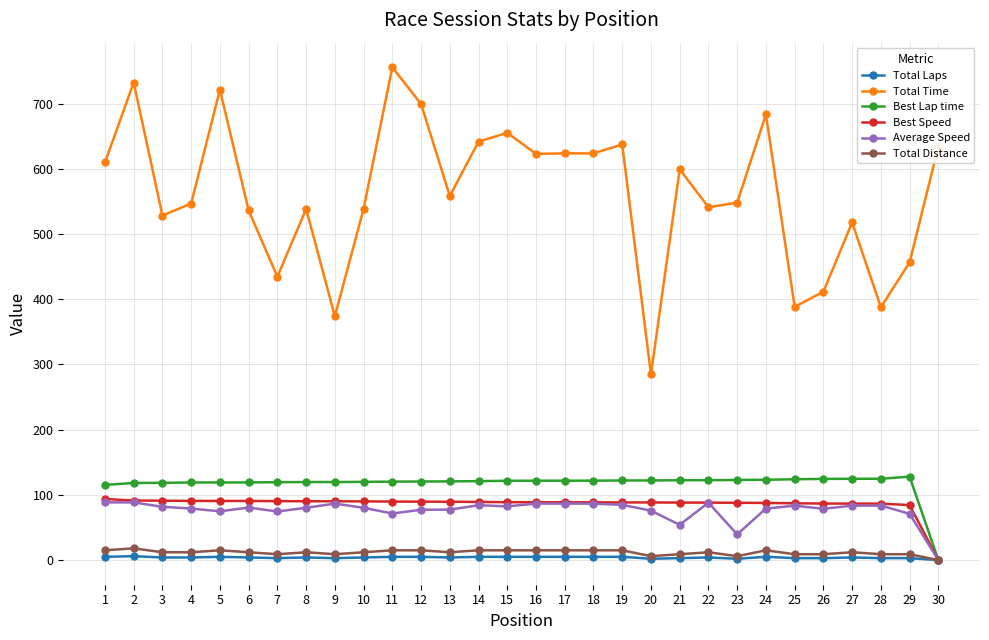

True or false: Best Lap time has a value of 123.2 at 24.

True